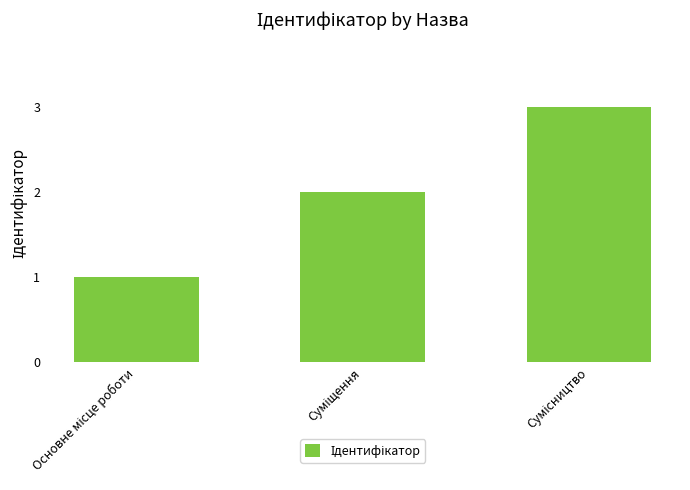

How many bars are there in total?

3